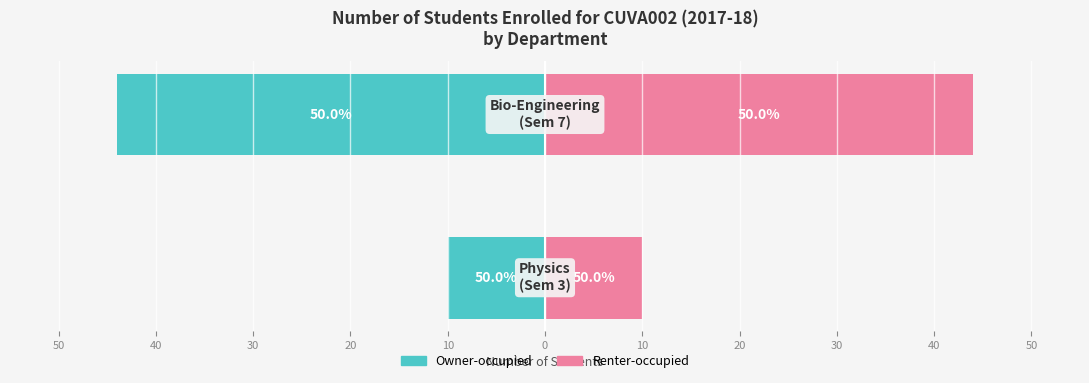

What is the value of the Renter-occupied bar at the 1st from the left?

10